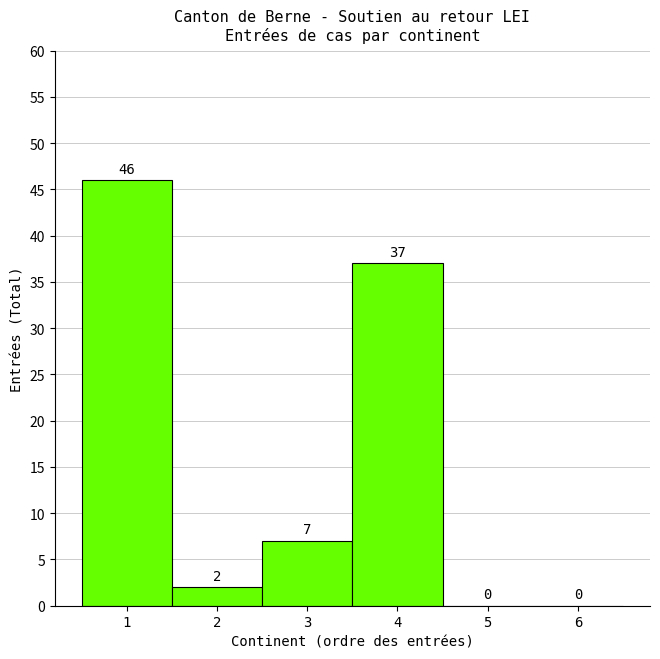

How tall is the bar that spans 3.5 to 4.5 on the x-axis?

37